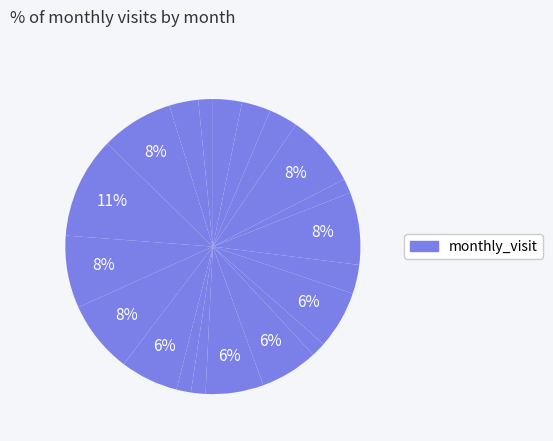

Is there a majority slice in this chart?

No